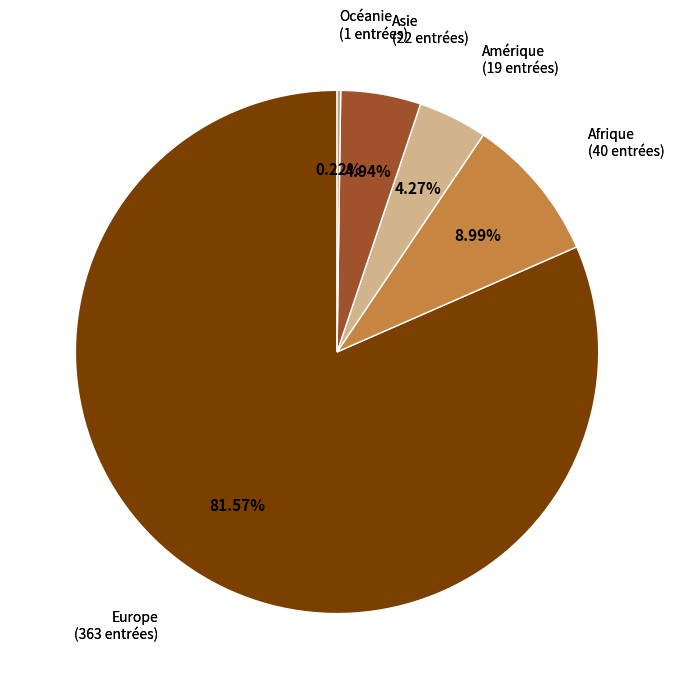

What is the smallest slice in the pie chart?

Océanie